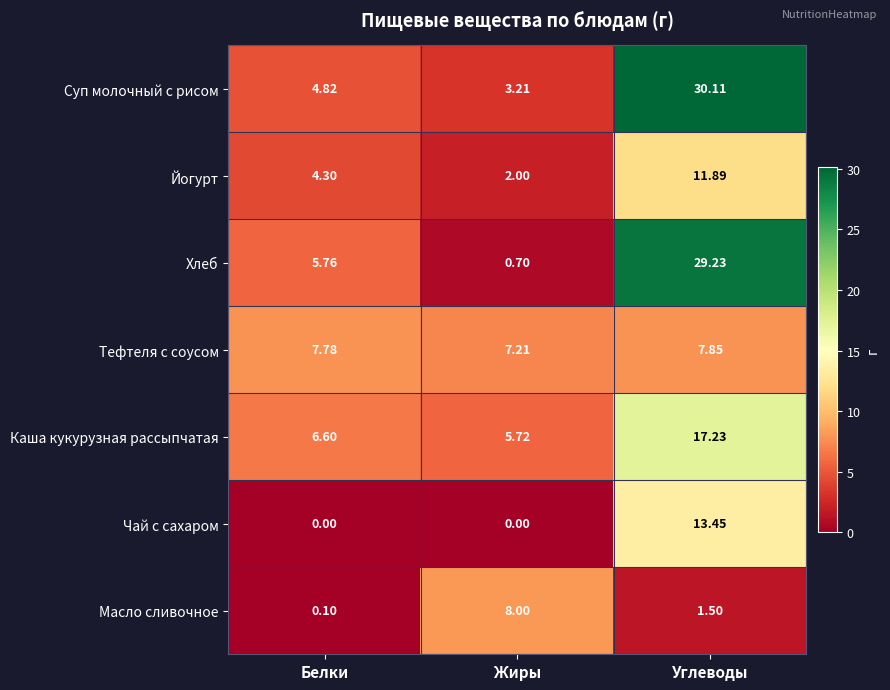

At Белки, list the series in order from largest to smallest.

Тефтеля с соусом, Каша кукурузная рассыпчатая, Хлеб, Суп молочный с рисом, Йогурт, Масло сливочное, Чай с сахаром